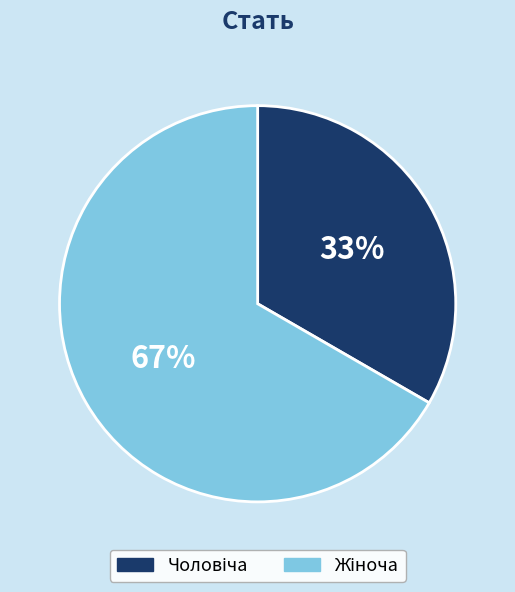

Is there a majority slice in this chart?

Yes